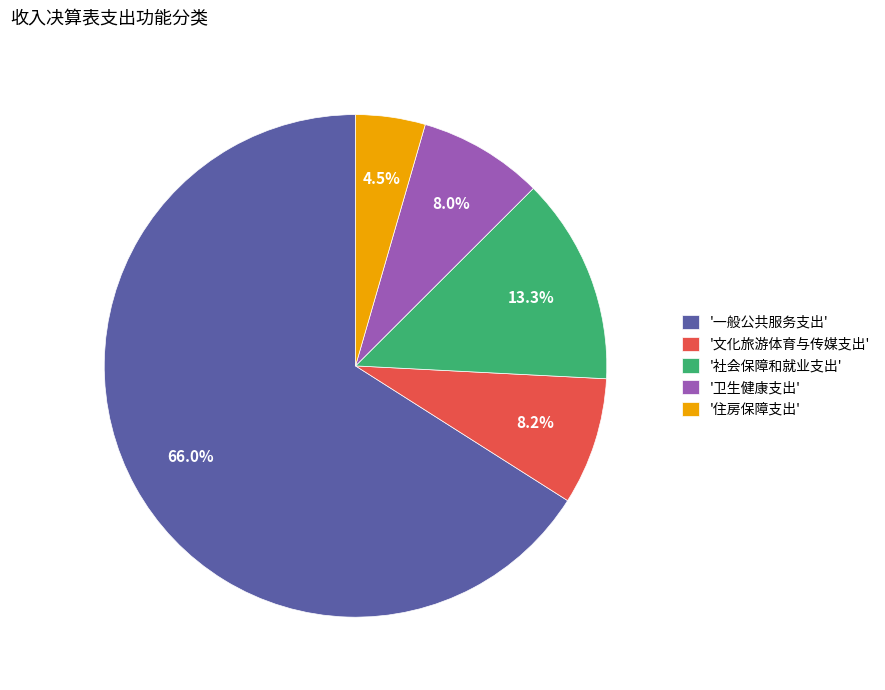

Combined, do '文化旅游体育与传媒支出' and '社会保障和就业支出' account for over 50%?

No